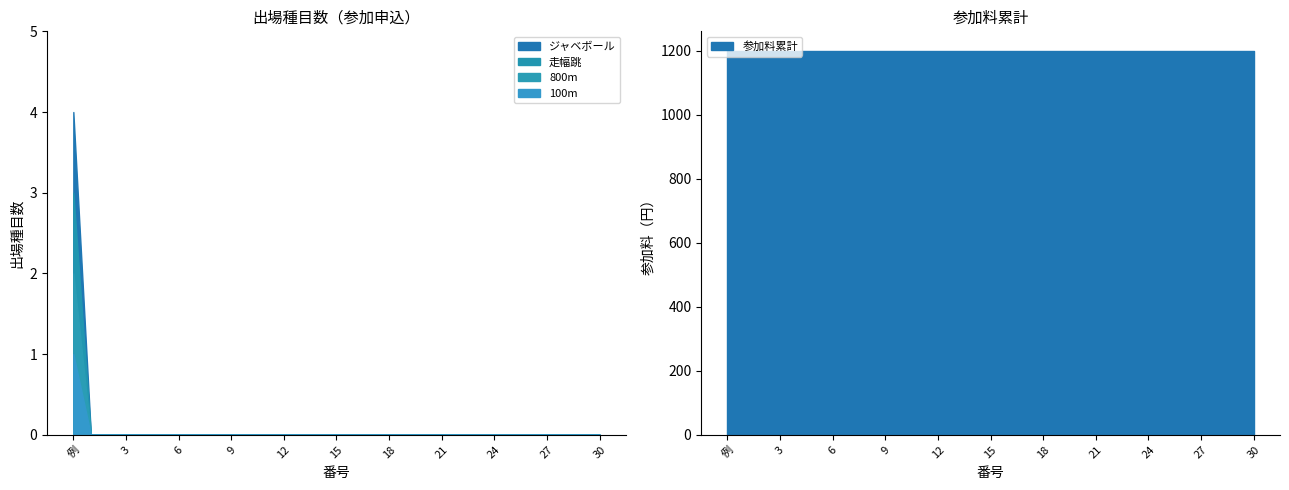

The 走幅跳 series shows 0 at 21. True or false?

True